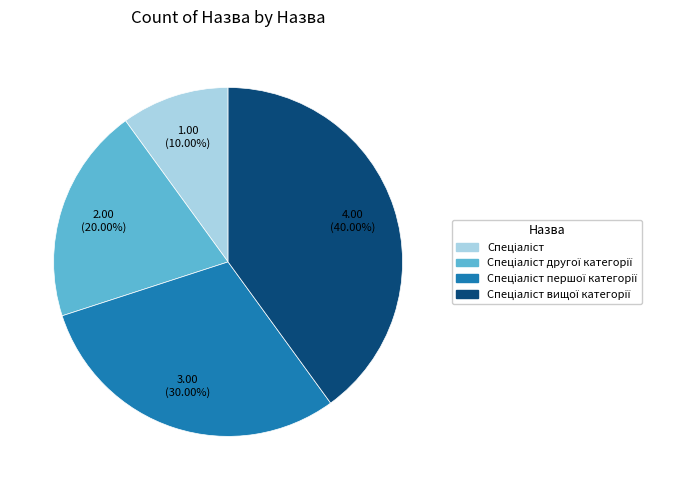

Is there any slice that represents more than half of the pie?

No